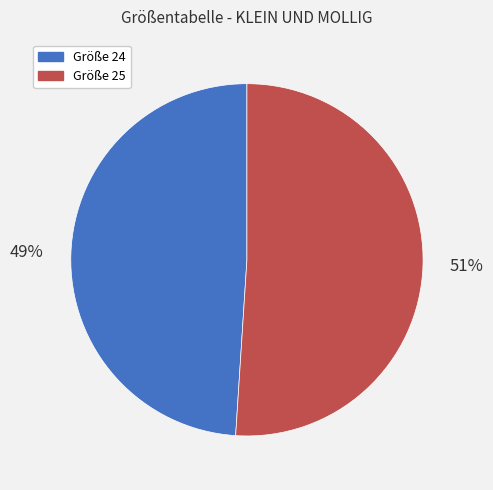

To the nearest percent, what is the difference between the largest and smallest slice percentages?

2%